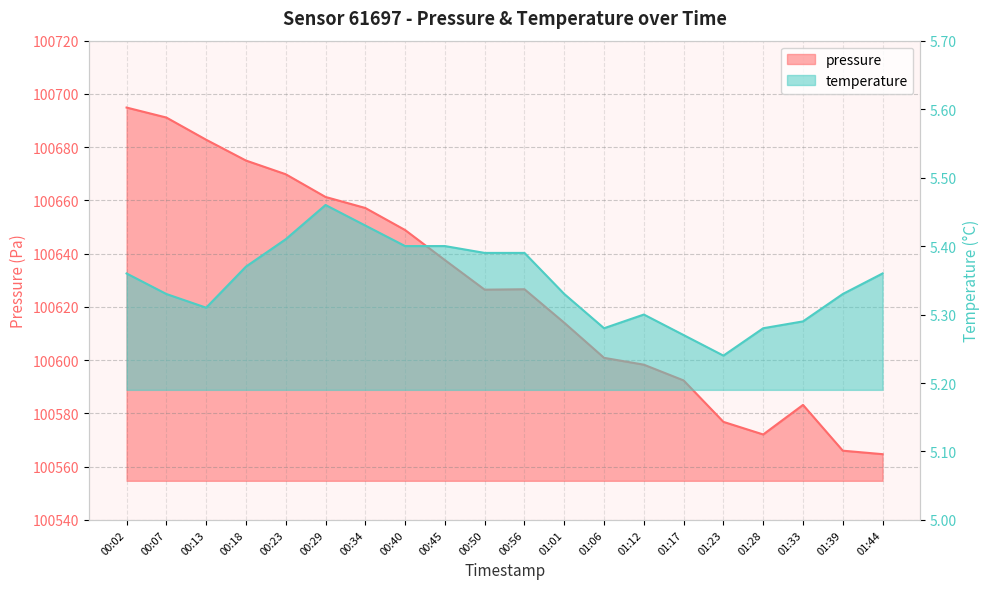

The value of temperature at 00:40 is 5.4. True or false?

True